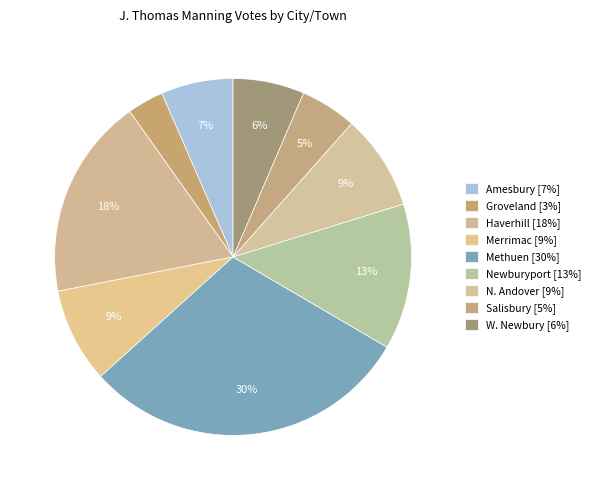

To the nearest percent, what is the combined percentage of Salisbury and Newburyport?

18%